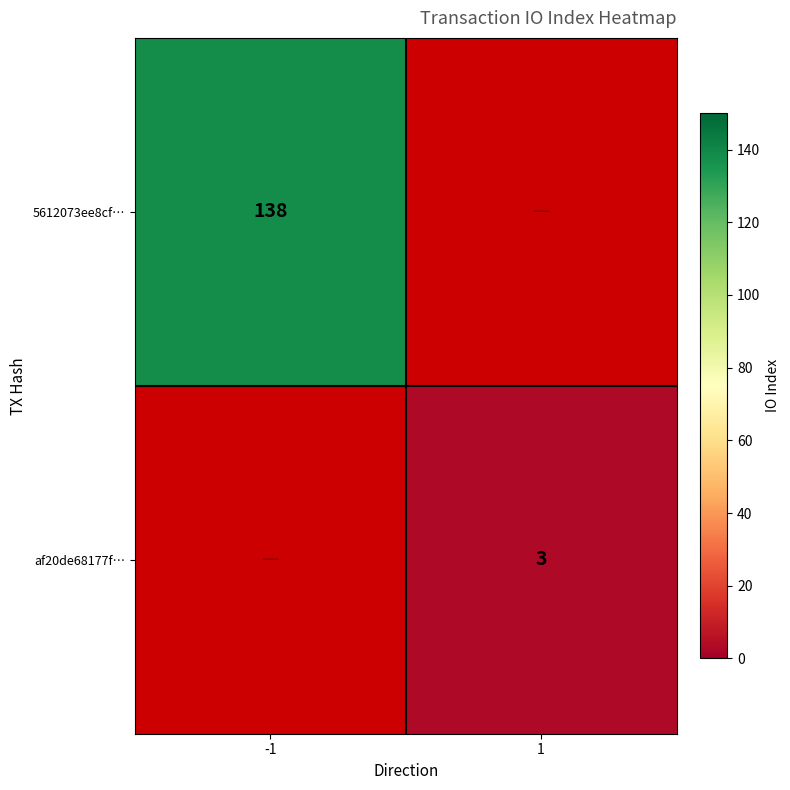

The af20de68177f… series shows 3 at 1. True or false?

True